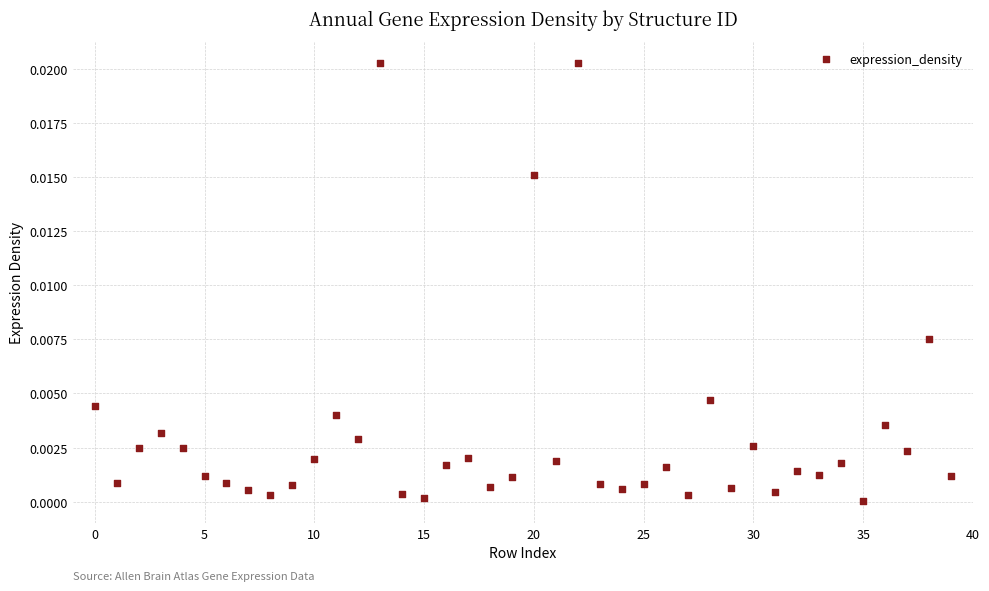

Count the number of points in this scatter plot.

40